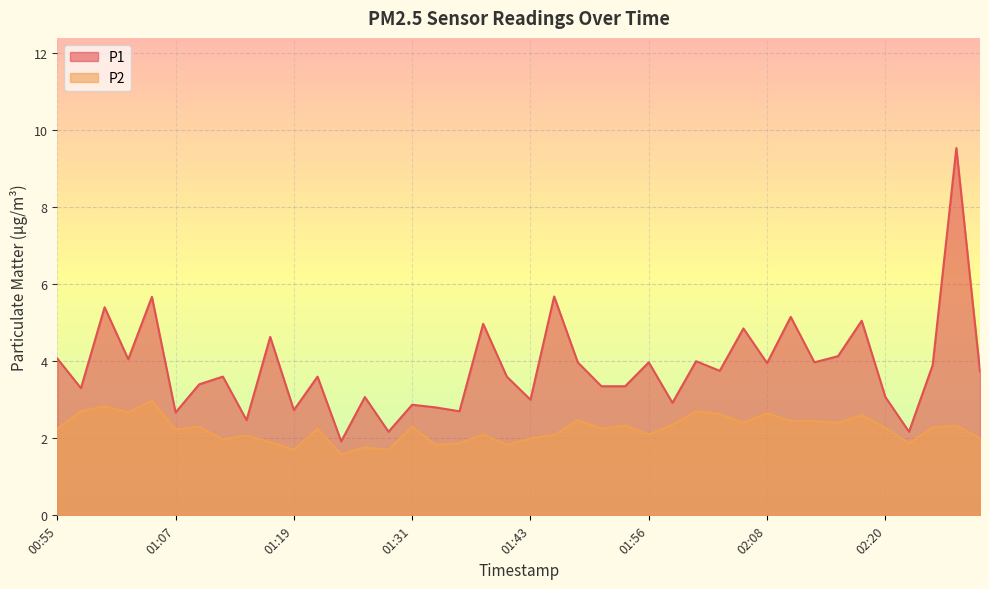

True or false: P2 has more than 2 points higher than both neighbors.

True